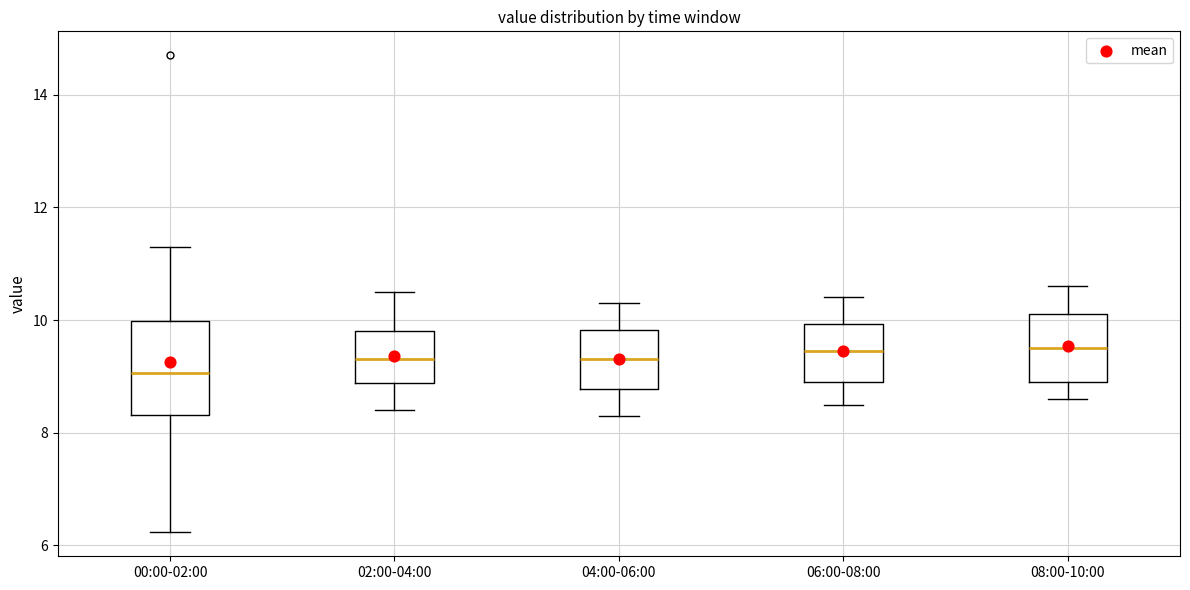

Comparing the boxes themselves (not the whiskers), which one is the tallest?

00:00-02:00